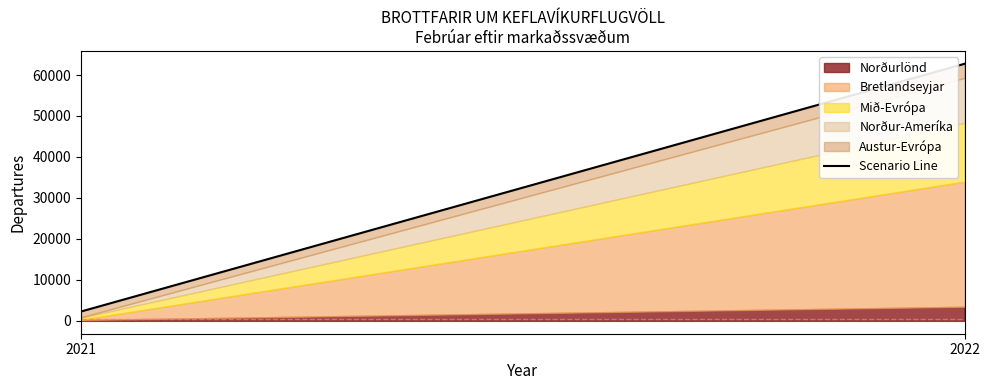

Does the chart display data point markers on the line(s)?

No